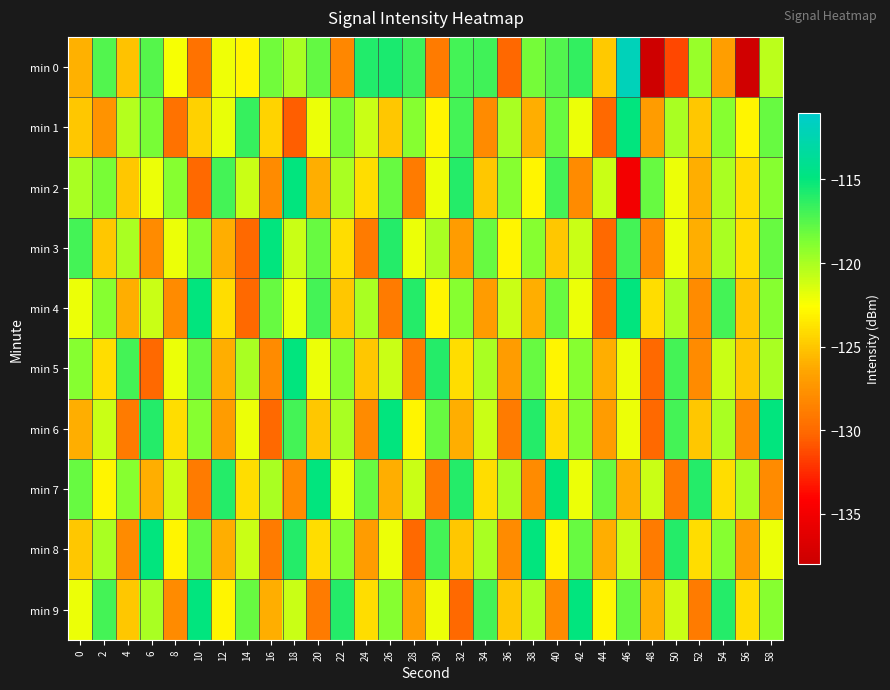

List the series in order of their peak value, lowest first.

min 1, min 2, min 3, min 4, min 5, min 6, min 7, min 8, min 9, min 0